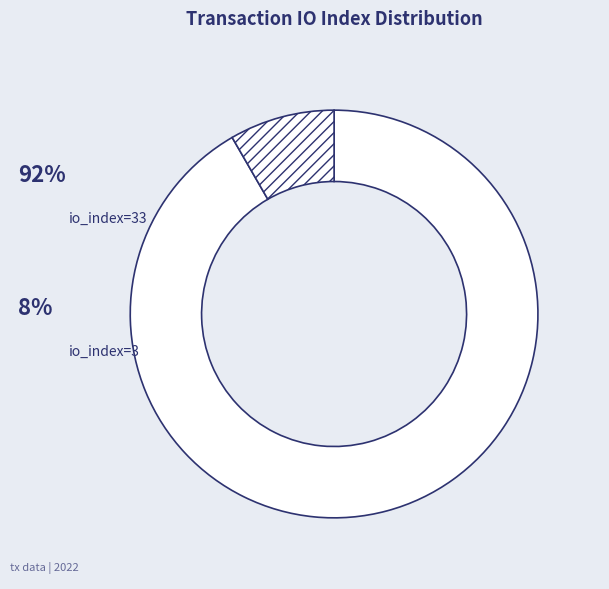

What percentage is the io_index=33 slice, to the nearest percent?

92%